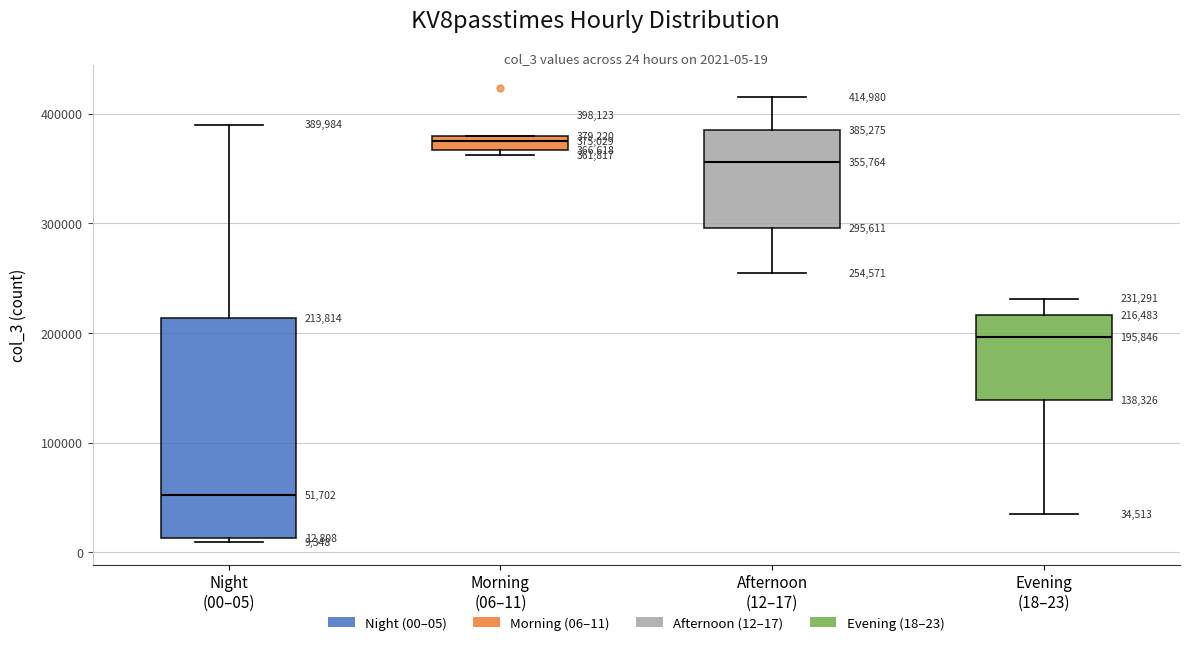

Comparing the boxes themselves (not the whiskers), which one is the tallest?

Night (00–05)